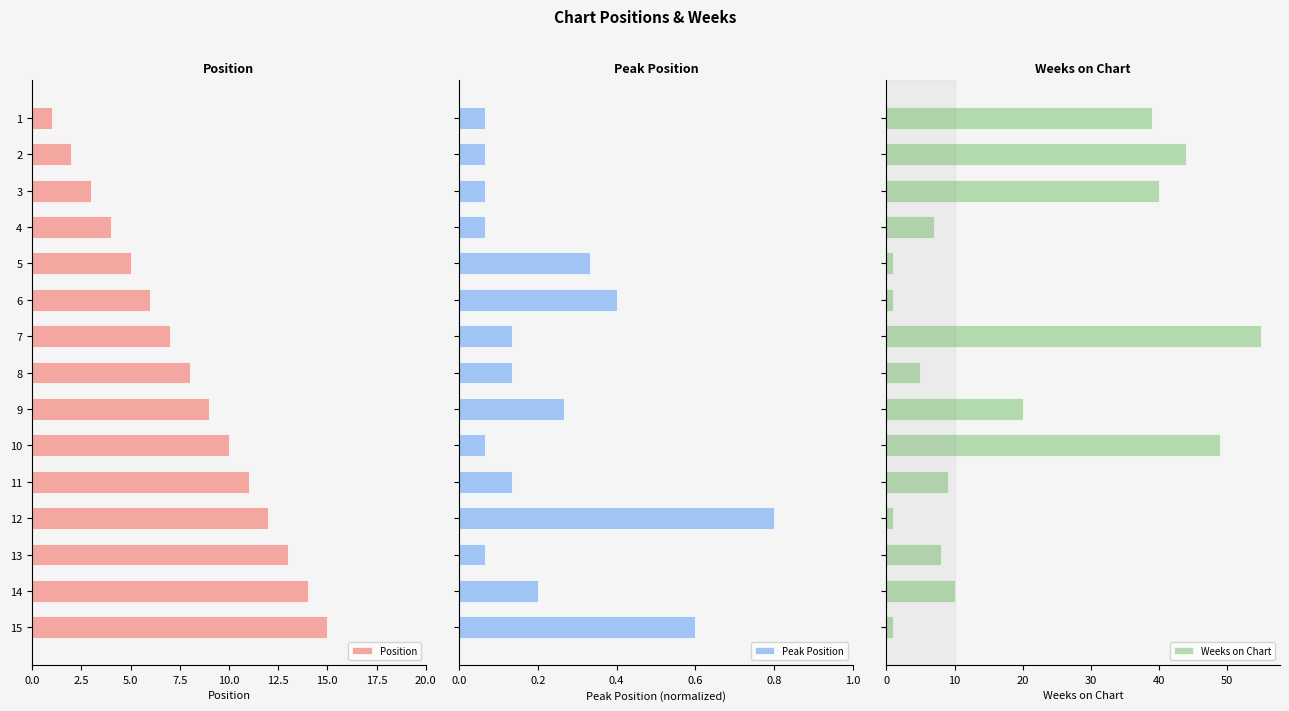

What are all the series names shown in the legend?

Position, Peak Position, Weeks on Chart